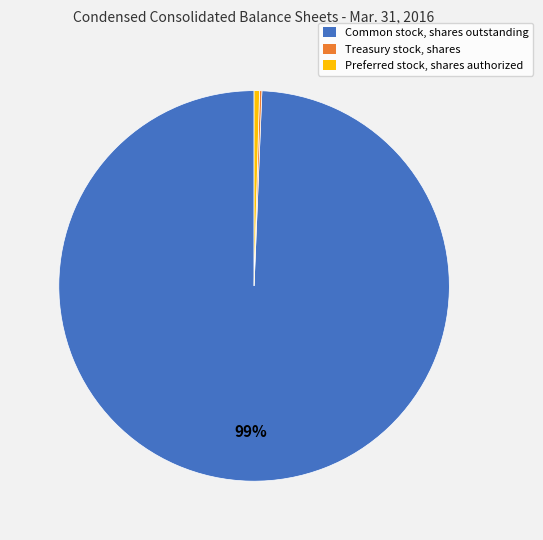

Between Preferred stock, shares authorized and Common stock, shares outstanding, which is larger?

Common stock, shares outstanding